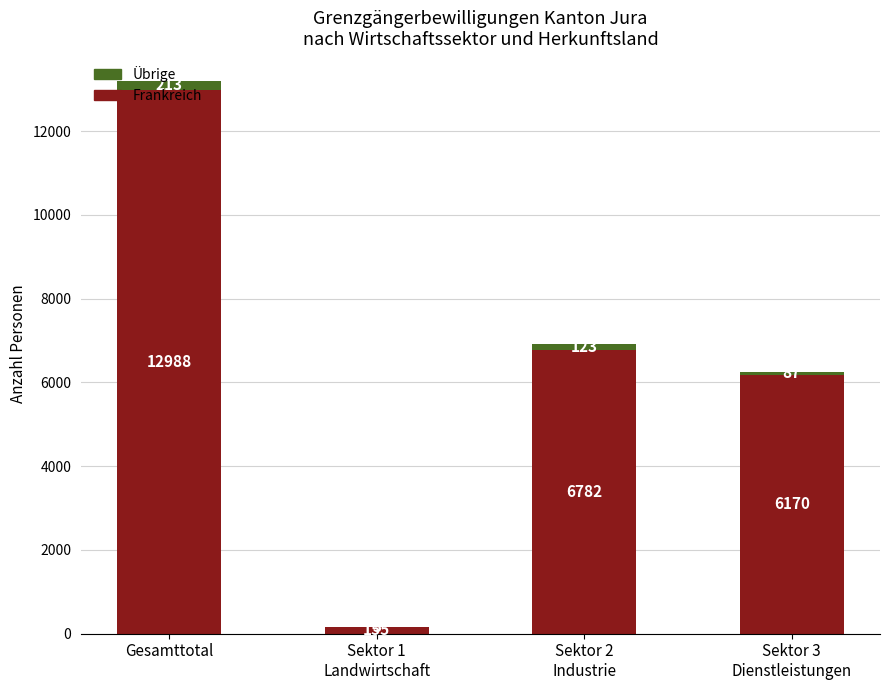

Where is Frankreich nearest to the value 6571?

Sektor 2
Industrie